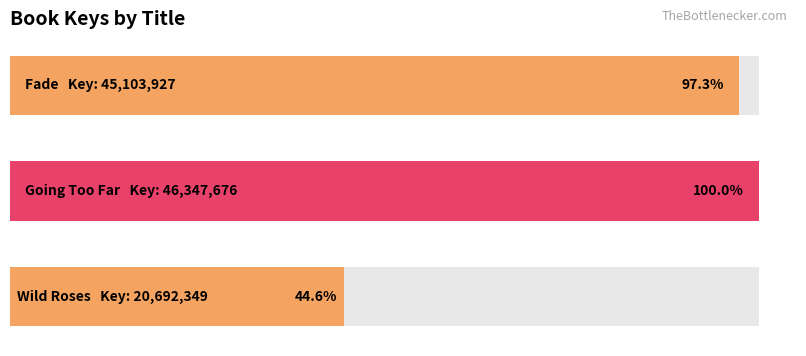

Reading right to left, list all the values displayed in this chart.

Wild Roses=20692349	Going Too Far=46347676	Fade=45103927